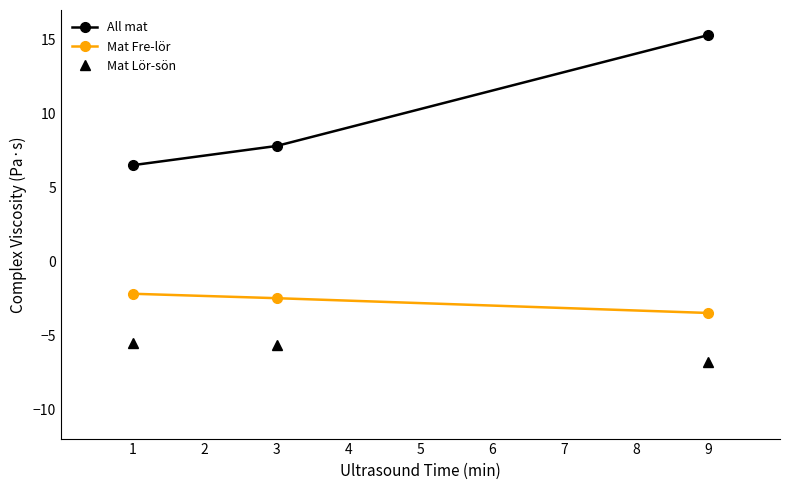

Is the value of Mat Lör-sön at 9 greater than the value of All mat at 1?

No